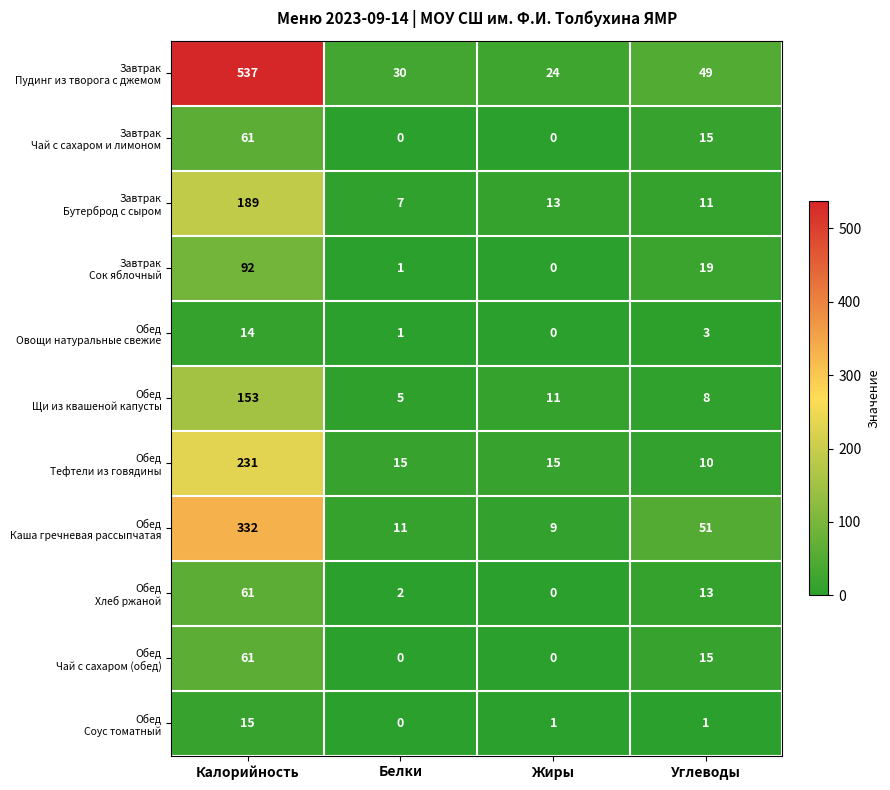

What is the maximum value shown in the chart?

537